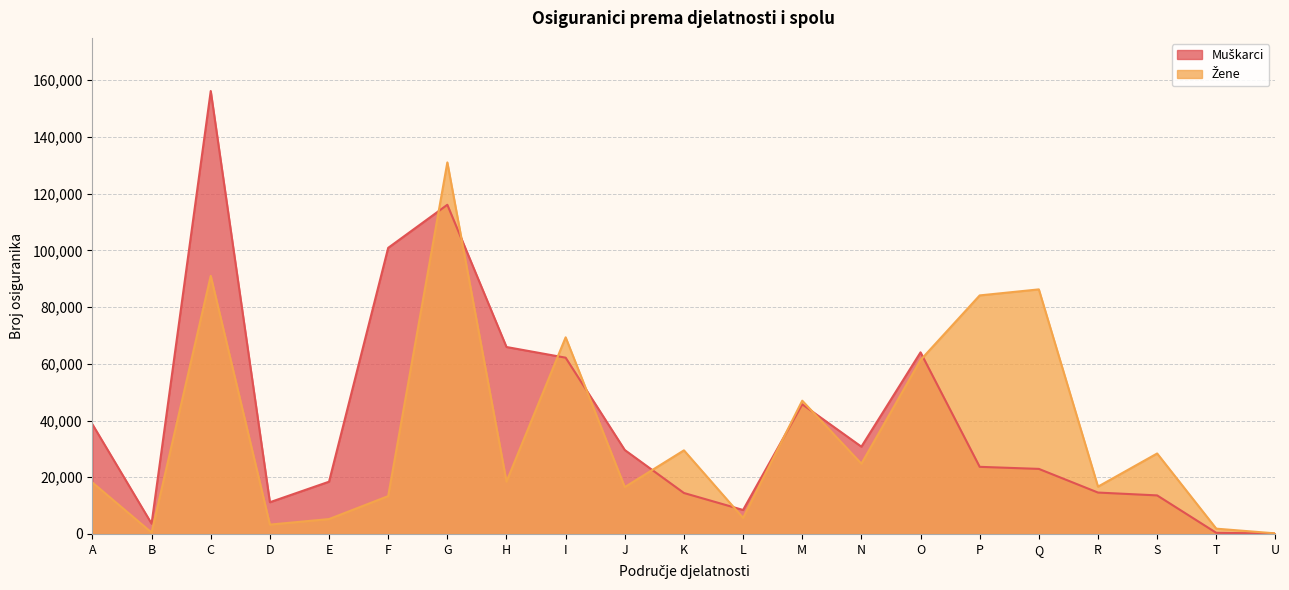

True or false: Muškarci has more than 2 interior local peaks.

True